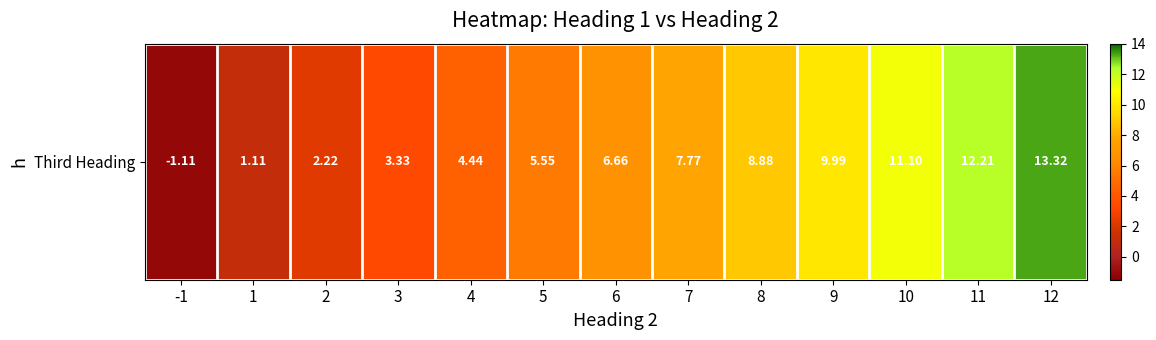

What is the difference between the maximum and minimum values?

14.4